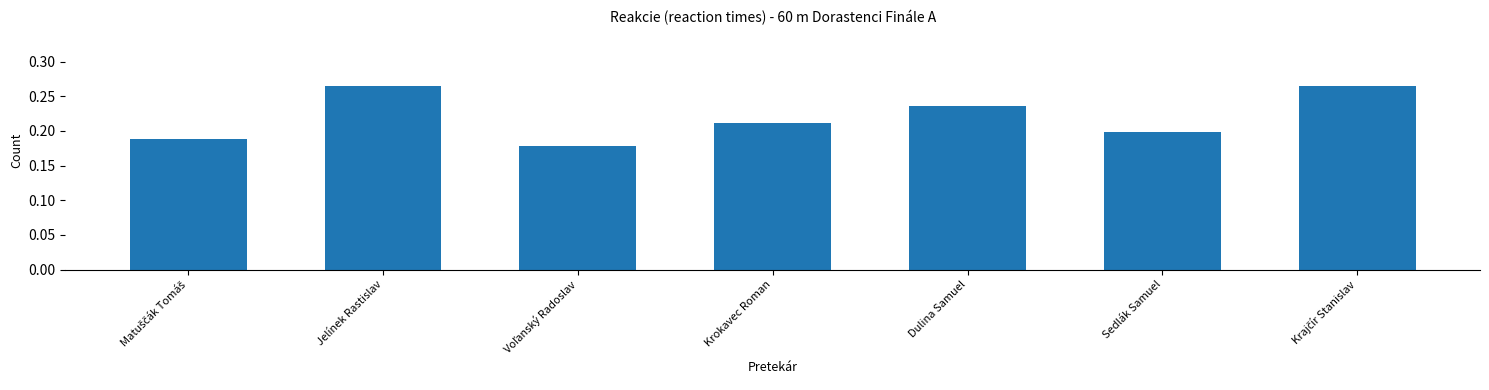

How many values are between 0 and 1?

7